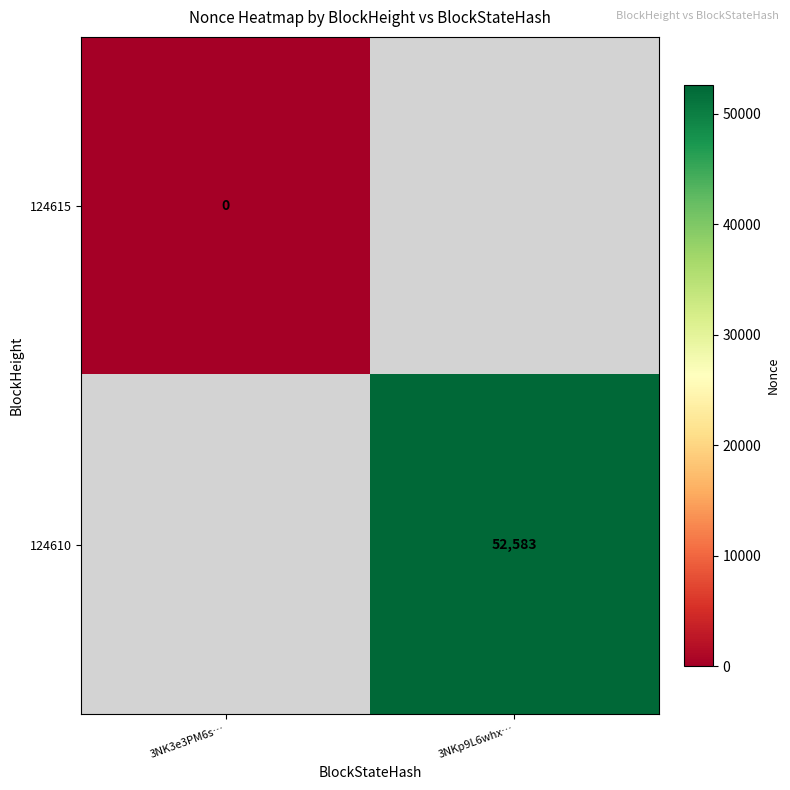

The value of 124610 at 3NKp9L6whx… is 32346. True or false?

False